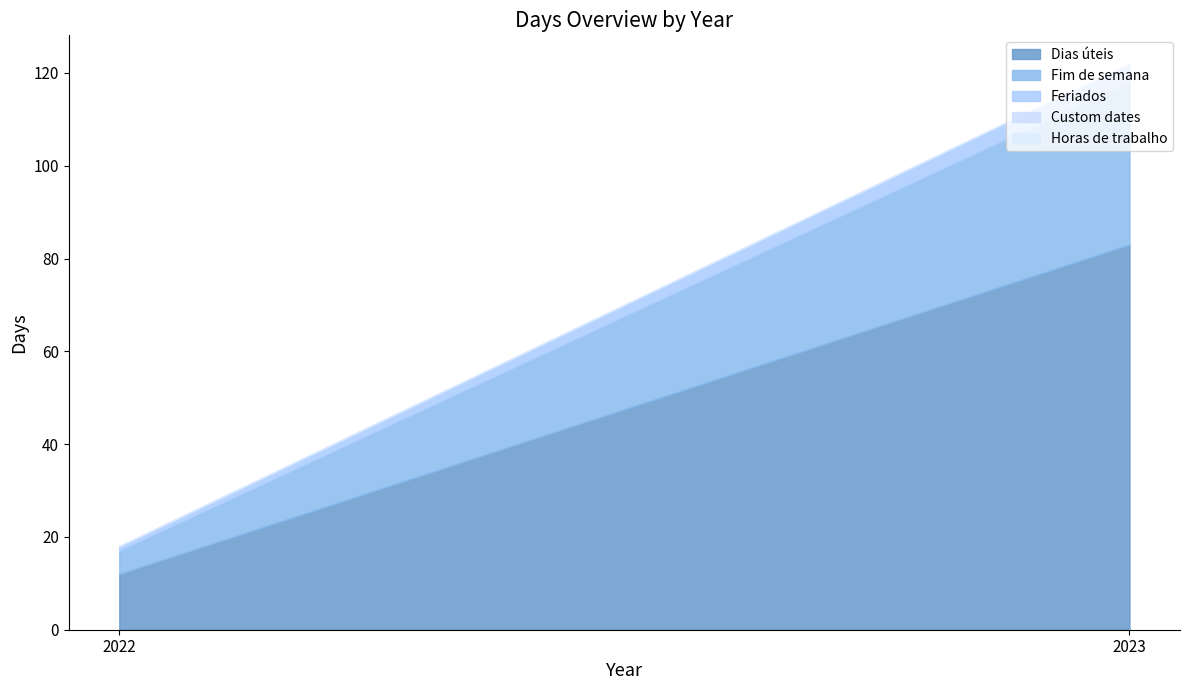

What is the difference between the highest and lowest values at 2023?

83